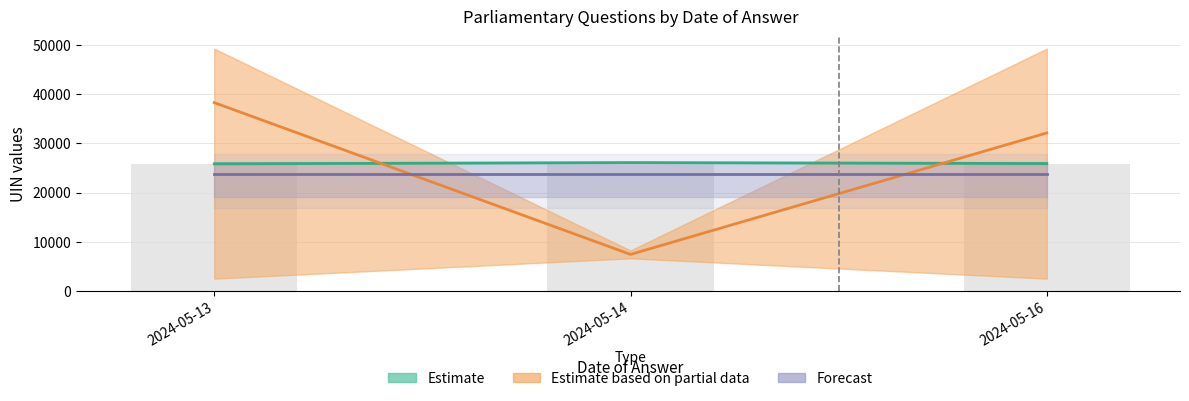

Reading left to right, extract all data points from this chart.

Estimate: 25818.4	26073.5	25875.1
Estimate based on partial data: 38245.6	7437.4	32084.0
Forecast: 23848.6	23848.6	23848.6